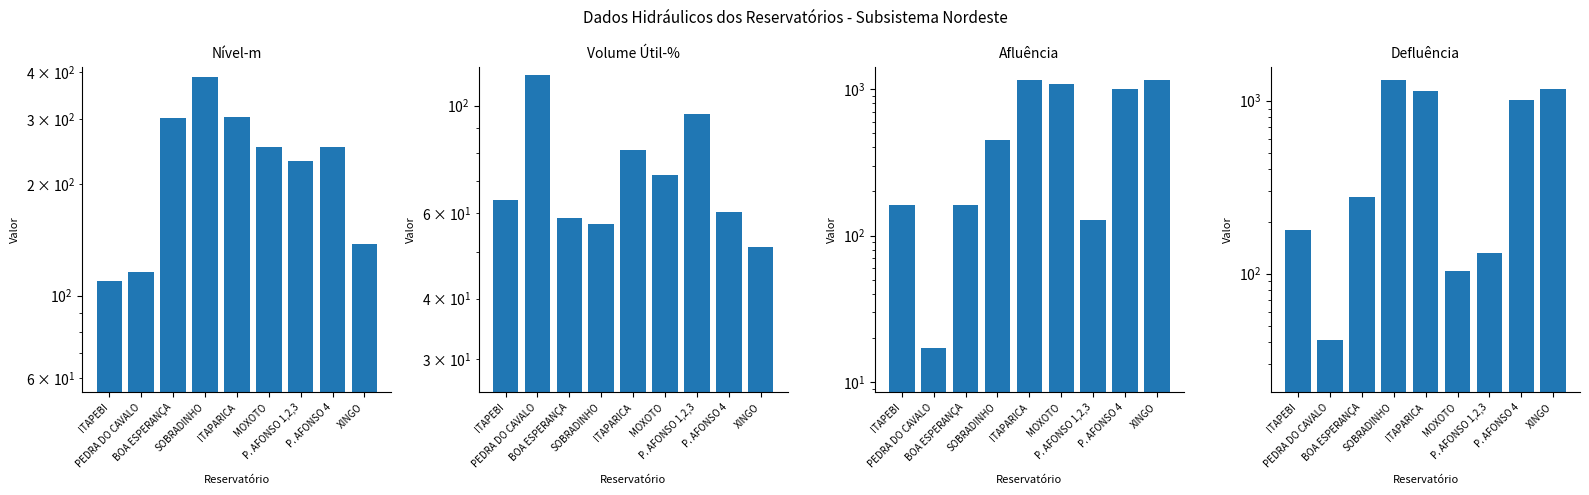

What are all the series names shown in the legend?

Nível-m, Volume Útil-%, Afluência, Defluência